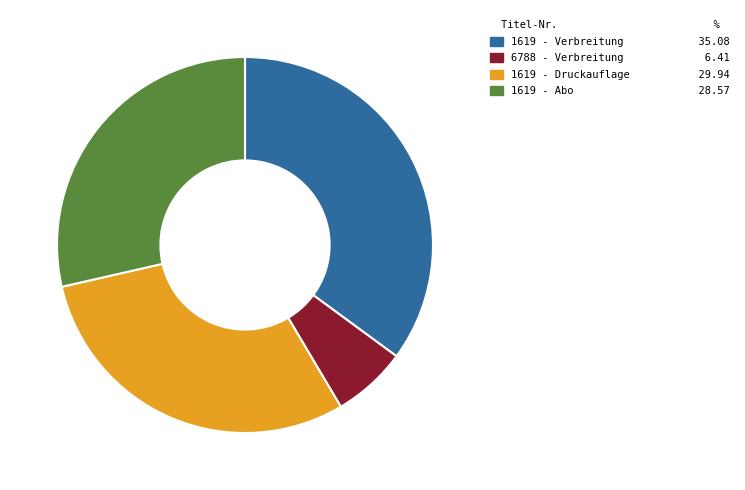

How many segments does this pie chart have?

4